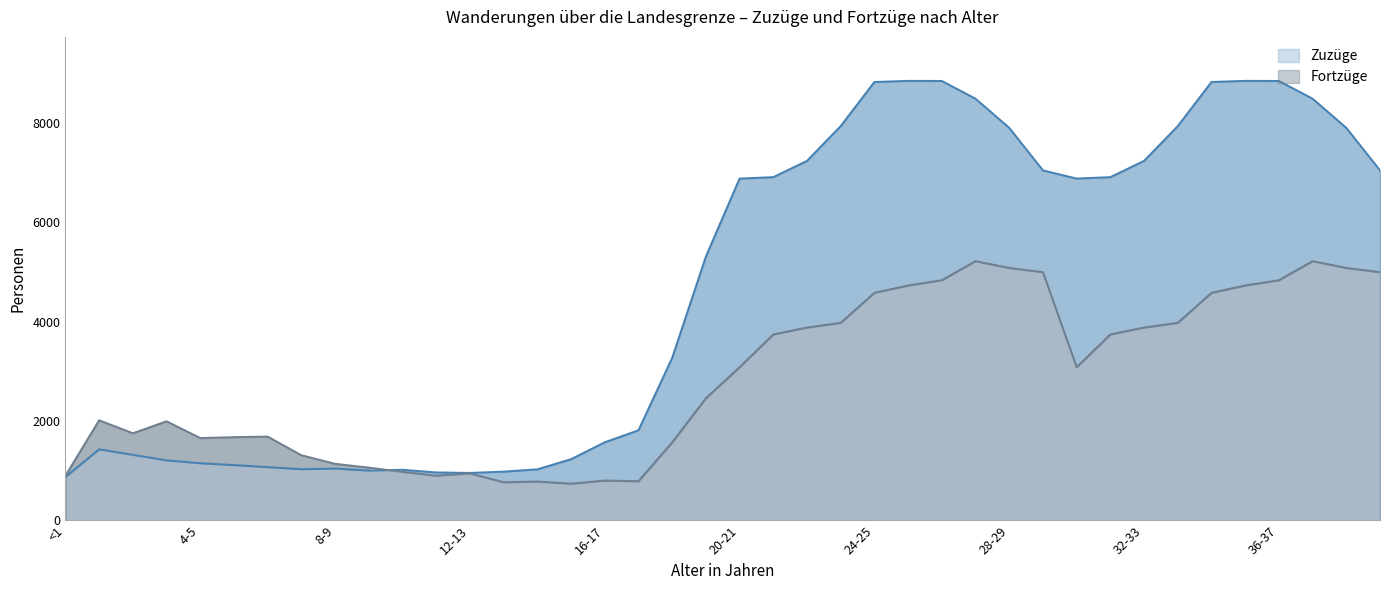

Is the value of Fortzüge at 4-5 greater than the value of Zuzüge at 9-10?

Yes